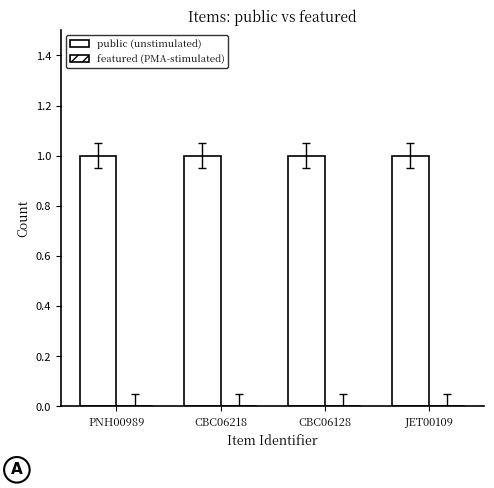

The value of featured (PMA-stimulated) at CBC06128 is 0. True or false?

True